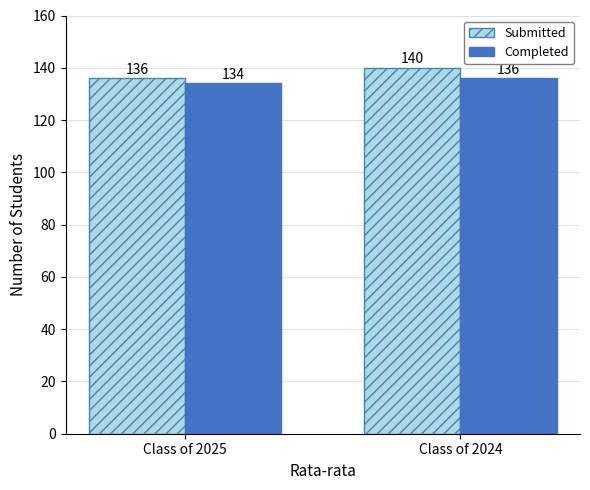

At Class of 2025, list the series in order from largest to smallest.

Submitted, Completed